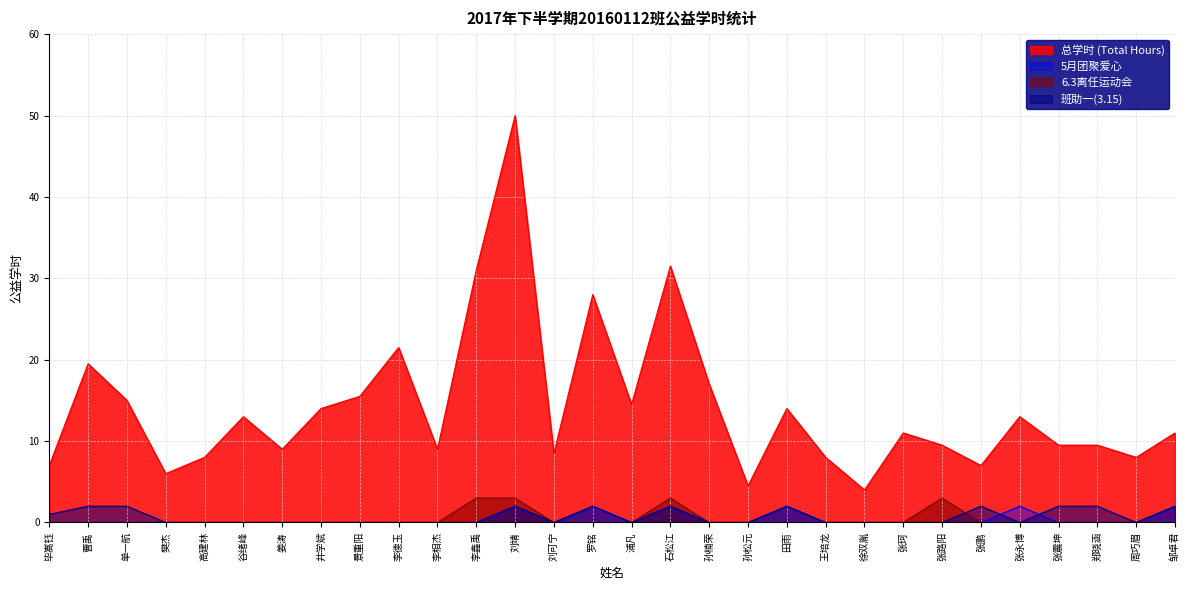

What is the highest value of the 总学时 (Total Hours) series?

50.0